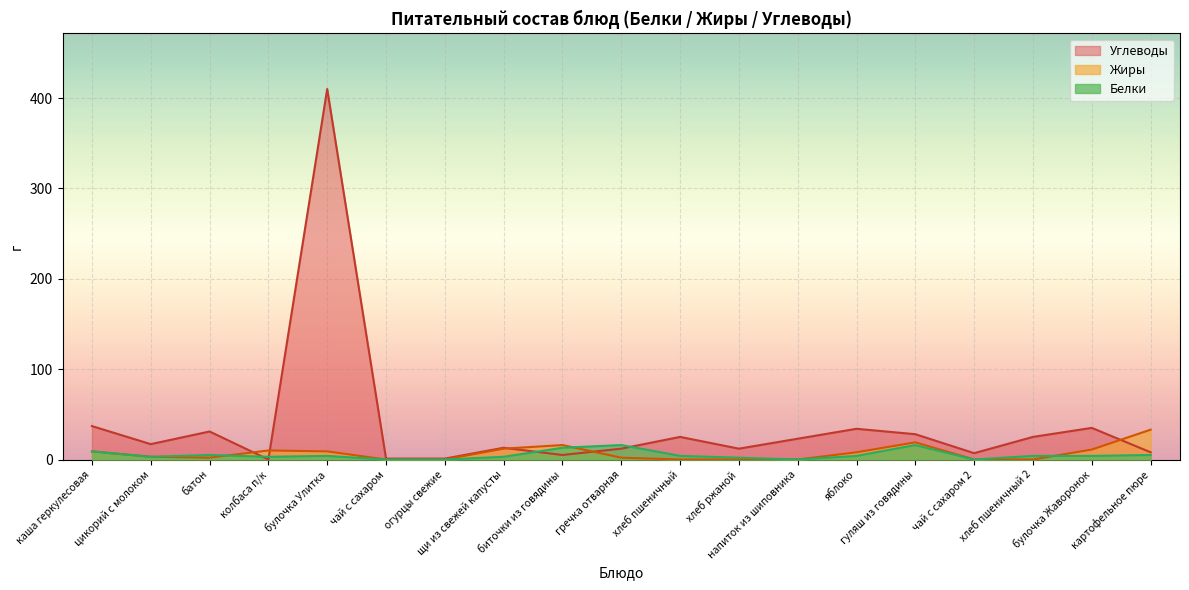

Reading right to left, list all the values displayed in this chart.

Углеводы: картофельное пюре=8	булочка Жаворонок=35	хлеб пшеничный 2=25	чай с сахаром 2=7	гуляш из говядины=28	яблоко=34	напиток из шиповника=23	хлеб ржаной=12	хлеб пшеничный=25	гречка отварная=12	биточки из говядины=5	щи из свежей капусты=13	огурцы свежие=1	чай с сахаром=1	булочка Улитка=410	колбаса п/к=0	батон=31	цикорий с молоком=17	каша геркулесовая=37
Жиры: картофельное пюре=33	булочка Жаворонок=11	хлеб пшеничный 2=0	чай с сахаром 2=0	гуляш из говядины=19	яблоко=8	напиток из шиповника=0	хлеб ржаной=0	хлеб пшеничный=0	гречка отварная=2	биточки из говядины=16	щи из свежей капусты=12	огурцы свежие=0	чай с сахаром=0	булочка Улитка=9	колбаса п/к=10	батон=2	цикорий с молоком=3	каша геркулесовая=9
Белки: картофельное пюре=5	булочка Жаворонок=4	хлеб пшеничный 2=4	чай с сахаром 2=0	гуляш из говядины=16	яблоко=4	напиток из шиповника=0	хлеб ржаной=2	хлеб пшеничный=4	гречка отварная=16	биточки из говядины=13	щи из свежей капусты=3	огурцы свежие=0	чай с сахаром=0	булочка Улитка=4	колбаса п/к=3	батон=5	цикорий с молоком=3	каша геркулесовая=9